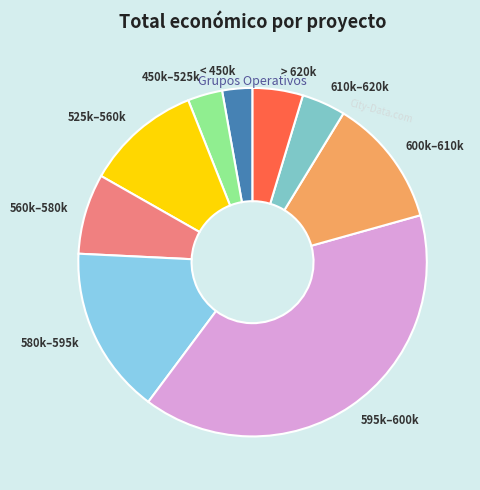

Approximately how many times larger is the value at < 450k compared to 525k–560k?

0.3